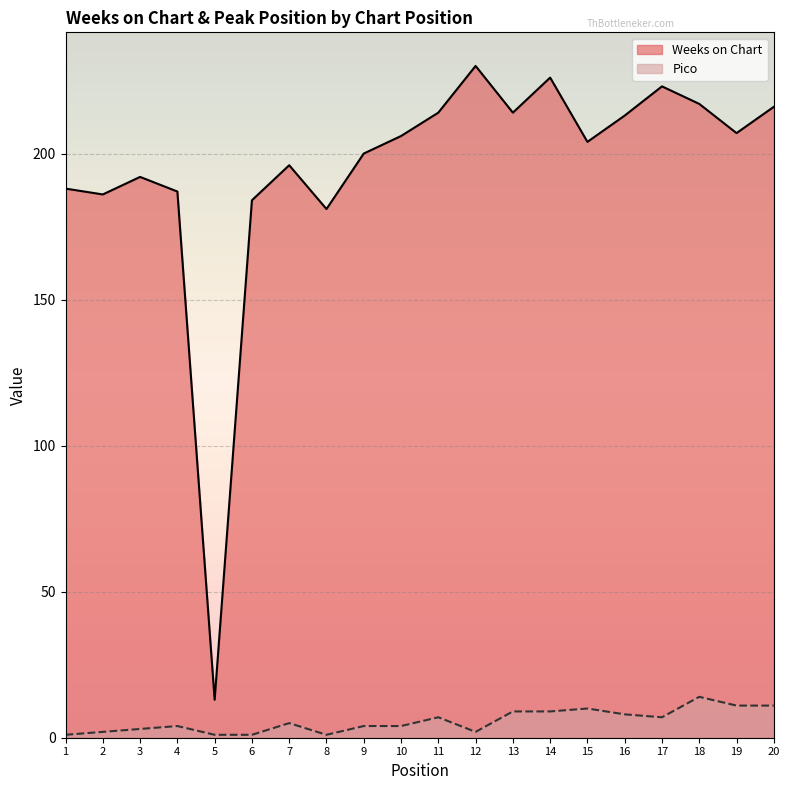

At how many categories does at least one series exceed 213?

7